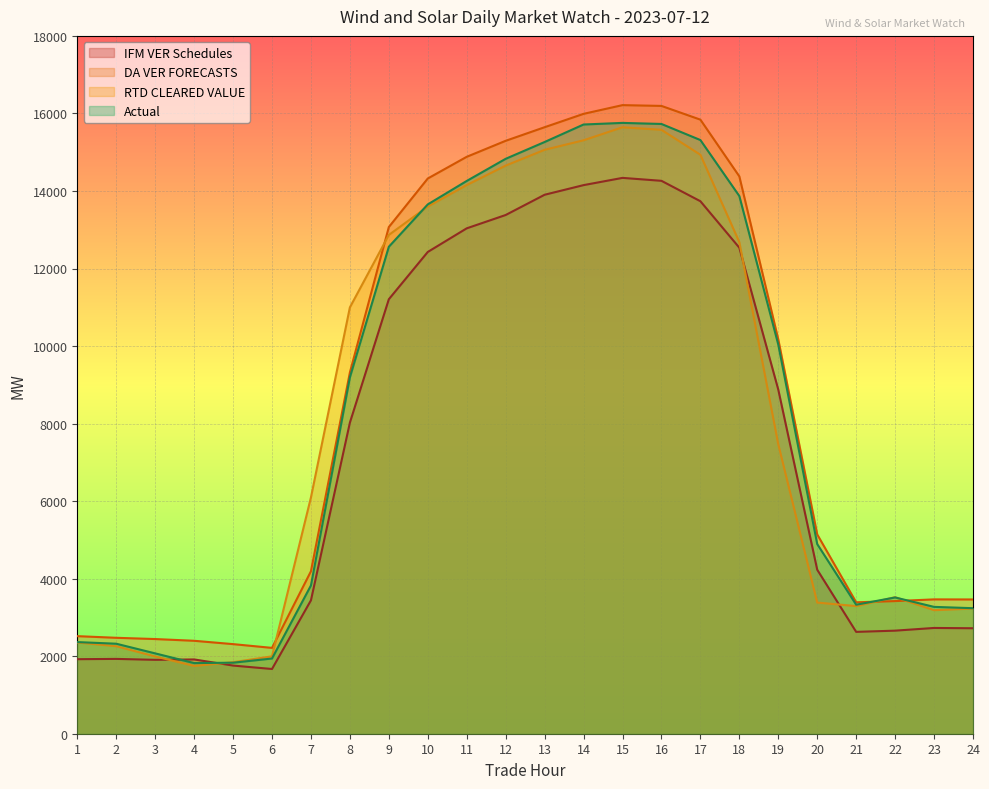

What is the value of the DA VER FORECASTS point at the 19th from the left?

10171.7